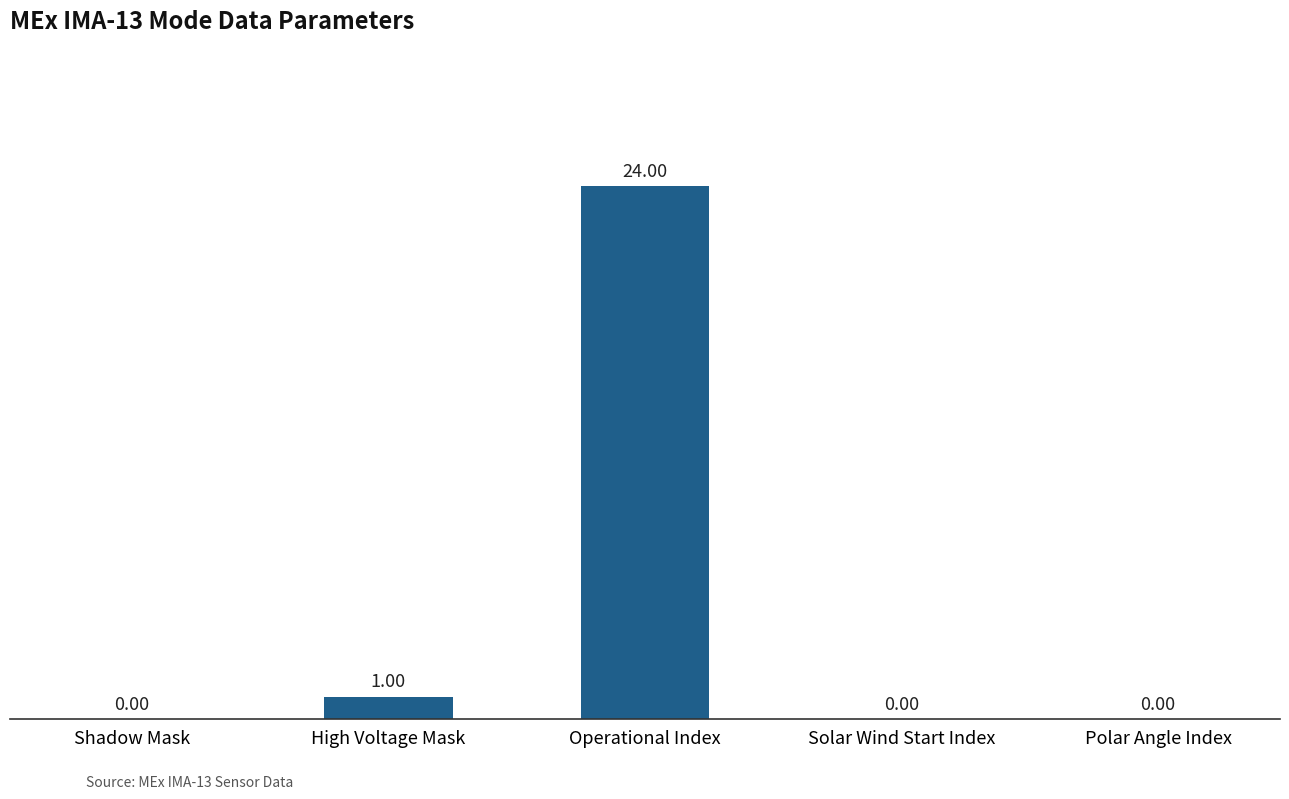

At which category does the chart reach its peak across all series?

Operational Index